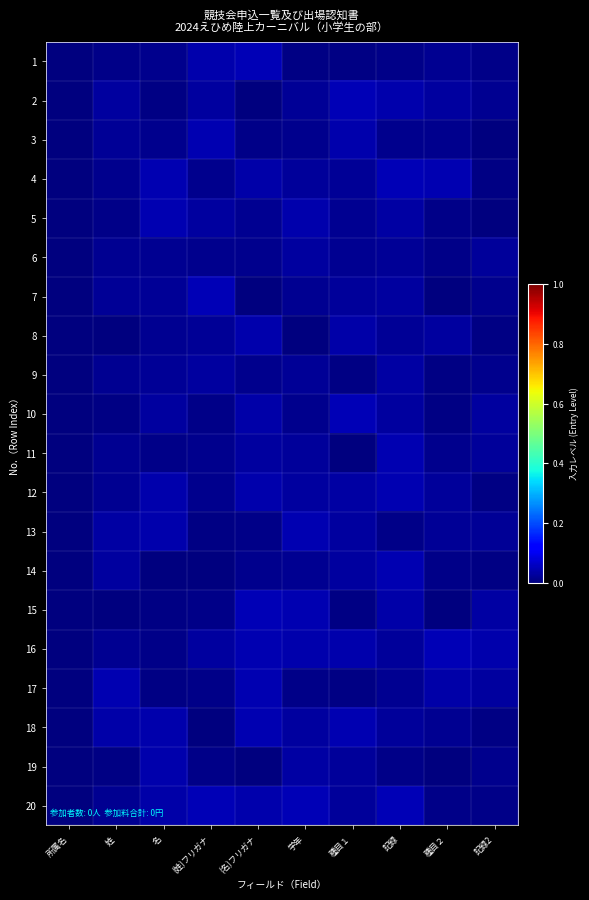

Reading right to left, what are all the values shown in this chart?

1: 記録2=0.0	種目２=0.0	記録=0.0	種目１=0.0	学年=0.0	(名)フリガナ=0.0	(姓)フリガナ=0.0	名=0.0	姓=0.0	所属名=0.0
2: 記録2=0.0	種目２=0.0	記録=0.0	種目１=0.0	学年=0.0	(名)フリガナ=0.0	(姓)フリガナ=0.0	名=0.0	姓=0.0	所属名=0.0
3: 記録2=0.0	種目２=0.0	記録=0.0	種目１=0.0	学年=0.0	(名)フリガナ=0.0	(姓)フリガナ=0.0	名=0.0	姓=0.0	所属名=0.0
4: 記録2=0.0	種目２=0.0	記録=0.0	種目１=0.0	学年=0.0	(名)フリガナ=0.0	(姓)フリガナ=0.0	名=0.0	姓=0.0	所属名=0.0
5: 記録2=0.0	種目２=0.0	記録=0.0	種目１=0.0	学年=0.0	(名)フリガナ=0.0	(姓)フリガナ=0.0	名=0.0	姓=0.0	所属名=0.0
6: 記録2=0.0	種目２=0.0	記録=0.0	種目１=0.0	学年=0.0	(名)フリガナ=0.0	(姓)フリガナ=0.0	名=0.0	姓=0.0	所属名=0.0
7: 記録2=0.0	種目２=0.0	記録=0.0	種目１=0.0	学年=0.0	(名)フリガナ=0.0	(姓)フリガナ=0.0	名=0.0	姓=0.0	所属名=0.0
8: 記録2=0.0	種目２=0.0	記録=0.0	種目１=0.0	学年=0.0	(名)フリガナ=0.0	(姓)フリガナ=0.0	名=0.0	姓=0.0	所属名=0.0
9: 記録2=0.0	種目２=0.0	記録=0.0	種目１=0.0	学年=0.0	(名)フリガナ=0.0	(姓)フリガナ=0.0	名=0.0	姓=0.0	所属名=0.0
10: 記録2=0.0	種目２=0.0	記録=0.0	種目１=0.0	学年=0.0	(名)フリガナ=0.0	(姓)フリガナ=0.0	名=0.0	姓=0.0	所属名=0.0
11: 記録2=0.0	種目２=0.0	記録=0.0	種目１=0.0	学年=0.0	(名)フリガナ=0.0	(姓)フリガナ=0.0	名=0.0	姓=0.0	所属名=0.0
12: 記録2=0.0	種目２=0.0	記録=0.0	種目１=0.0	学年=0.0	(名)フリガナ=0.0	(姓)フリガナ=0.0	名=0.0	姓=0.0	所属名=0.0
13: 記録2=0.0	種目２=0.0	記録=0.0	種目１=0.0	学年=0.0	(名)フリガナ=0.0	(姓)フリガナ=0.0	名=0.0	姓=0.0	所属名=0.0
14: 記録2=0.0	種目２=0.0	記録=0.0	種目１=0.0	学年=0.0	(名)フリガナ=0.0	(姓)フリガナ=0.0	名=0.0	姓=0.0	所属名=0.0
15: 記録2=0.0	種目２=0.0	記録=0.0	種目１=0.0	学年=0.0	(名)フリガナ=0.0	(姓)フリガナ=0.0	名=0.0	姓=0.0	所属名=0.0
16: 記録2=0.0	種目２=0.0	記録=0.0	種目１=0.0	学年=0.0	(名)フリガナ=0.0	(姓)フリガナ=0.0	名=0.0	姓=0.0	所属名=0.0
17: 記録2=0.0	種目２=0.0	記録=0.0	種目１=0.0	学年=0.0	(名)フリガナ=0.0	(姓)フリガナ=0.0	名=0.0	姓=0.0	所属名=0.0
18: 記録2=0.0	種目２=0.0	記録=0.0	種目１=0.0	学年=0.0	(名)フリガナ=0.0	(姓)フリガナ=0.0	名=0.0	姓=0.0	所属名=0.0
19: 記録2=0.0	種目２=0.0	記録=0.0	種目１=0.0	学年=0.0	(名)フリガナ=0.0	(姓)フリガナ=0.0	名=0.0	姓=0.0	所属名=0.0
20: 記録2=0.0	種目２=0.0	記録=0.0	種目１=0.0	学年=0.0	(名)フリガナ=0.0	(姓)フリガナ=0.0	名=0.0	姓=0.0	所属名=0.0